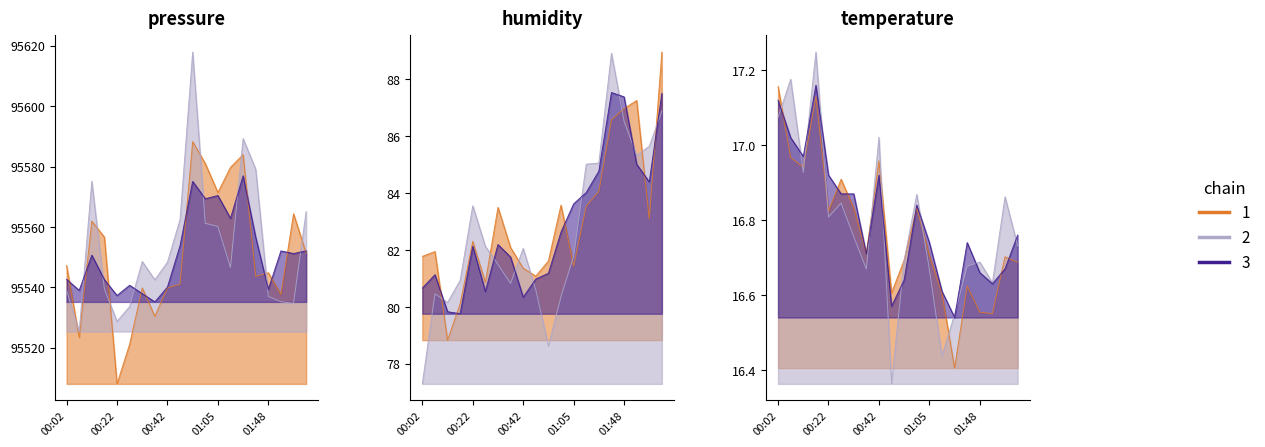

Which series has the largest total across all categories?

pressure